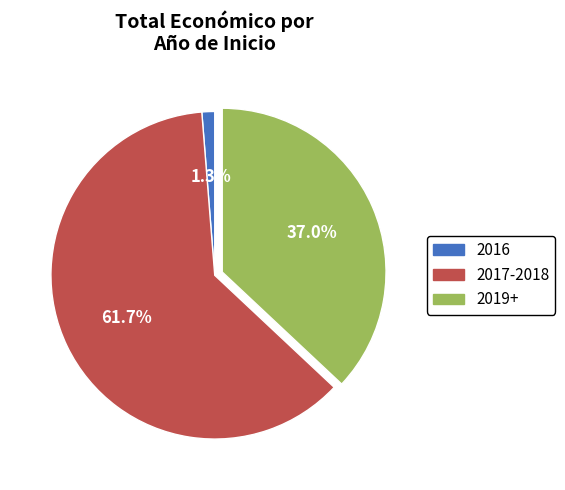

Which slice is the largest?

2017-2018